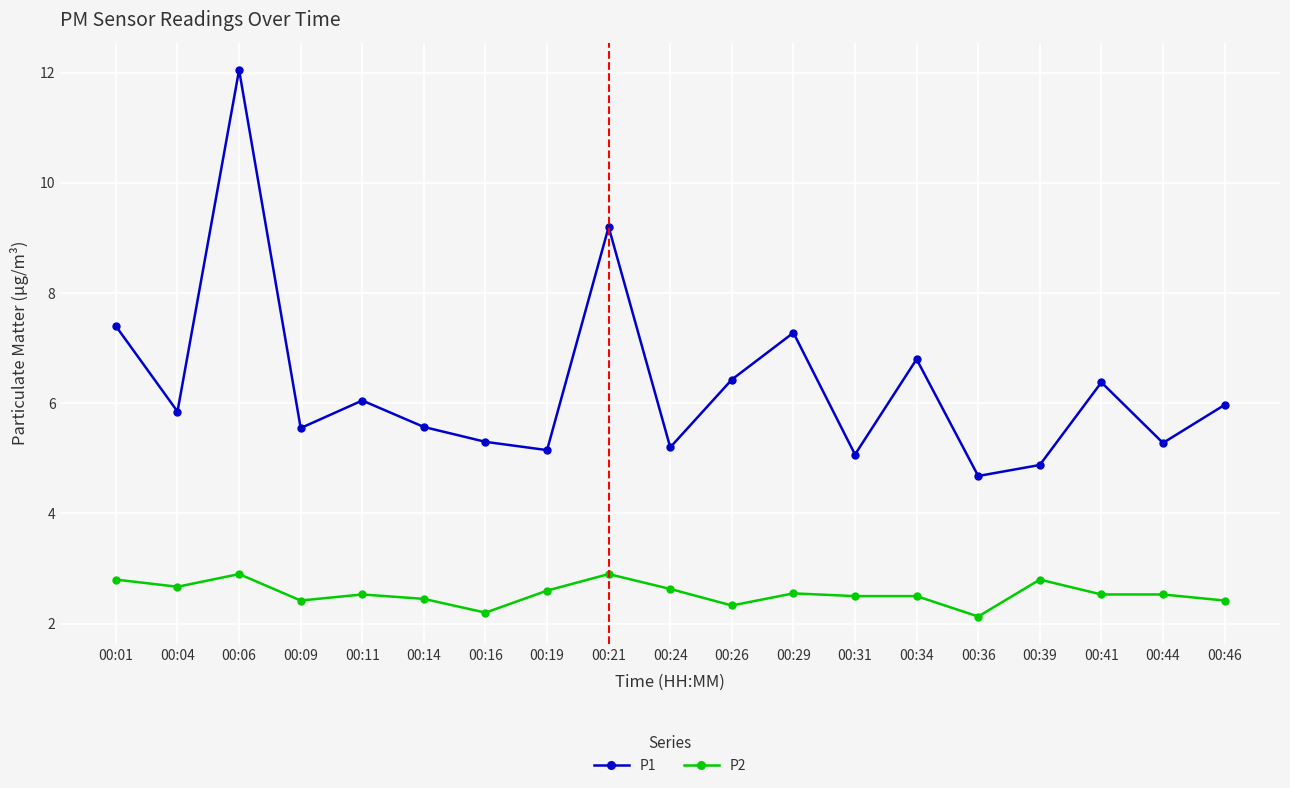

True or false: P1 has more than 0 points higher than both neighbors.

True